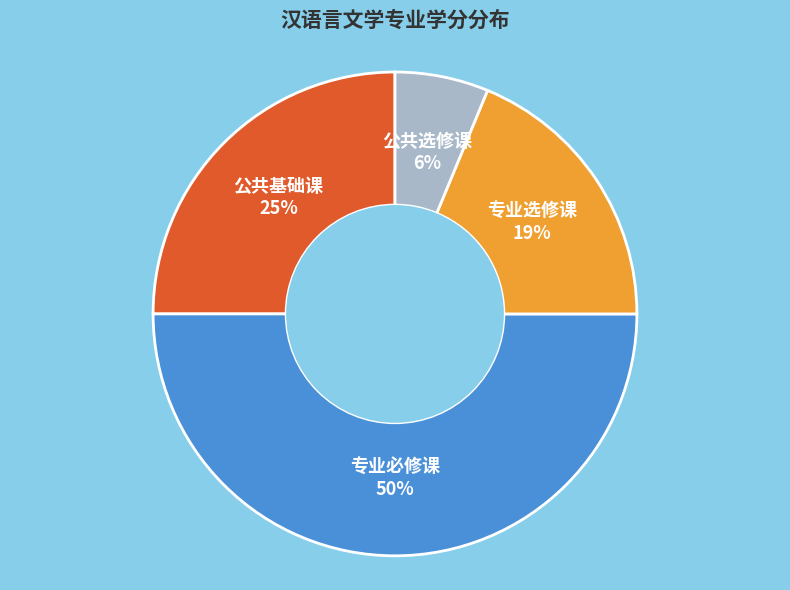

How many slices are in this pie chart?

4